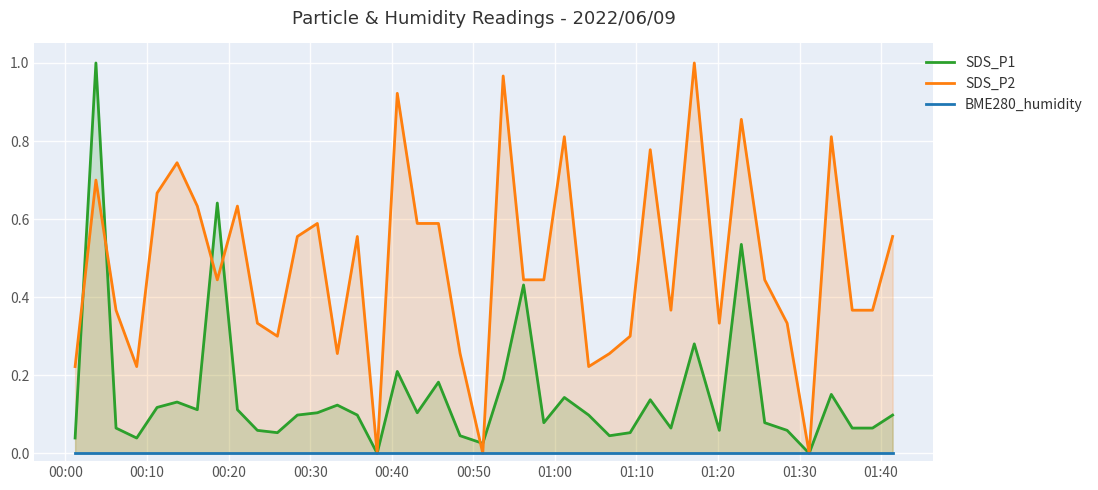

Which series has the widest spread of values?

SDS_P1